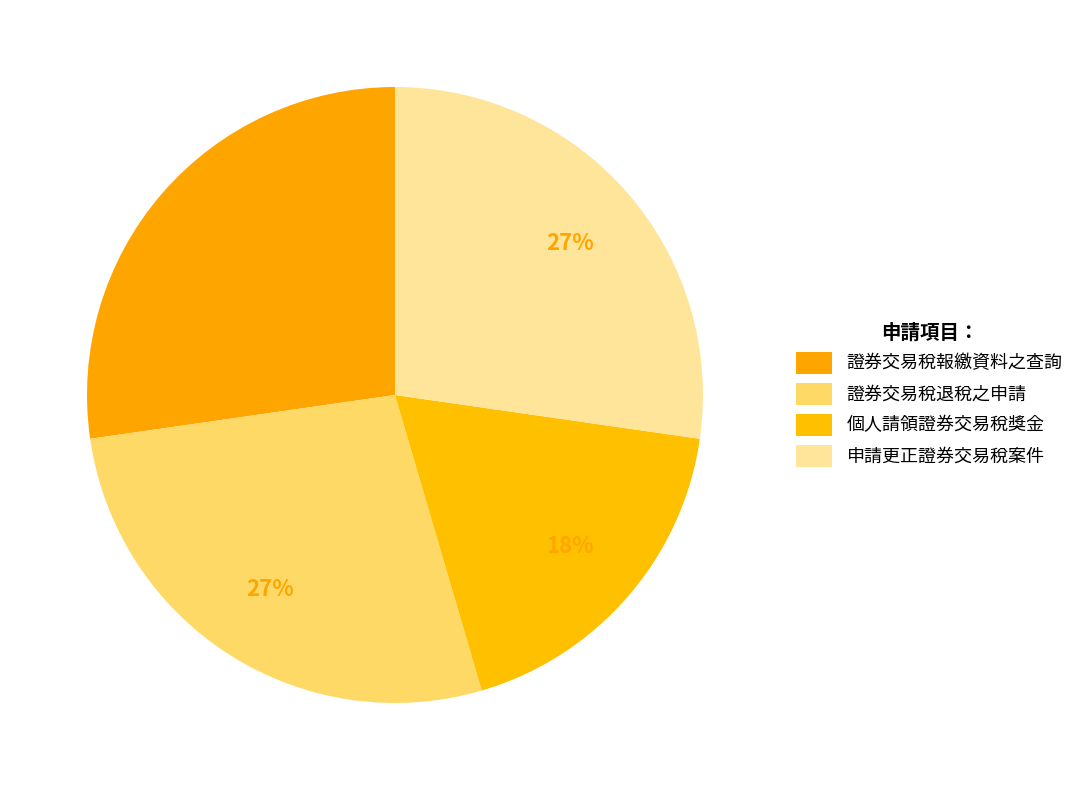

Is there a majority slice in this chart?

No